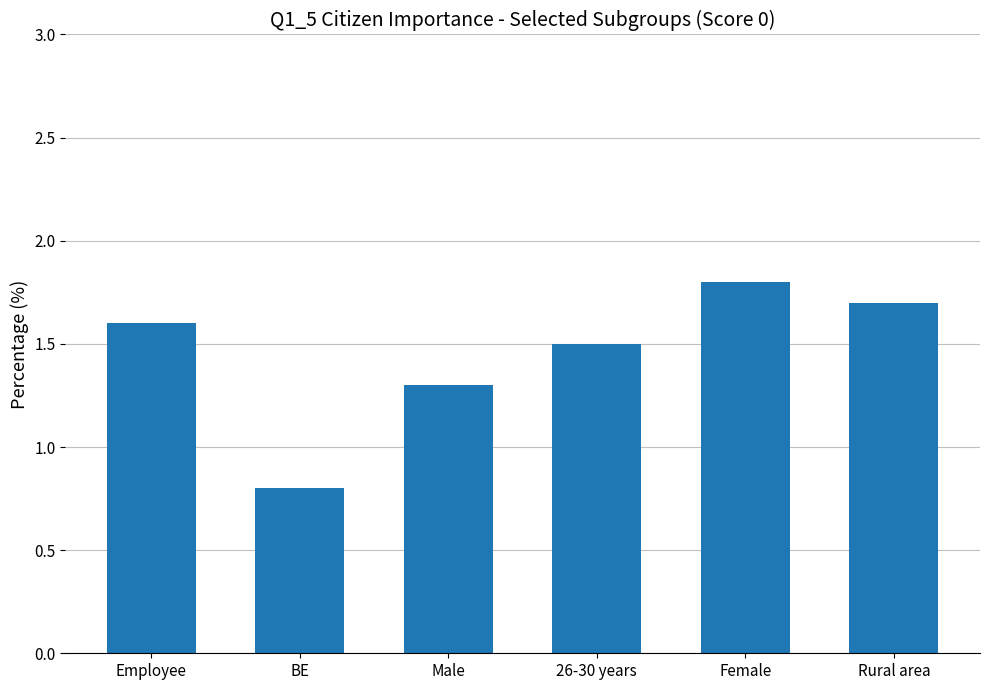

Does the chart contain stacked bars?

No